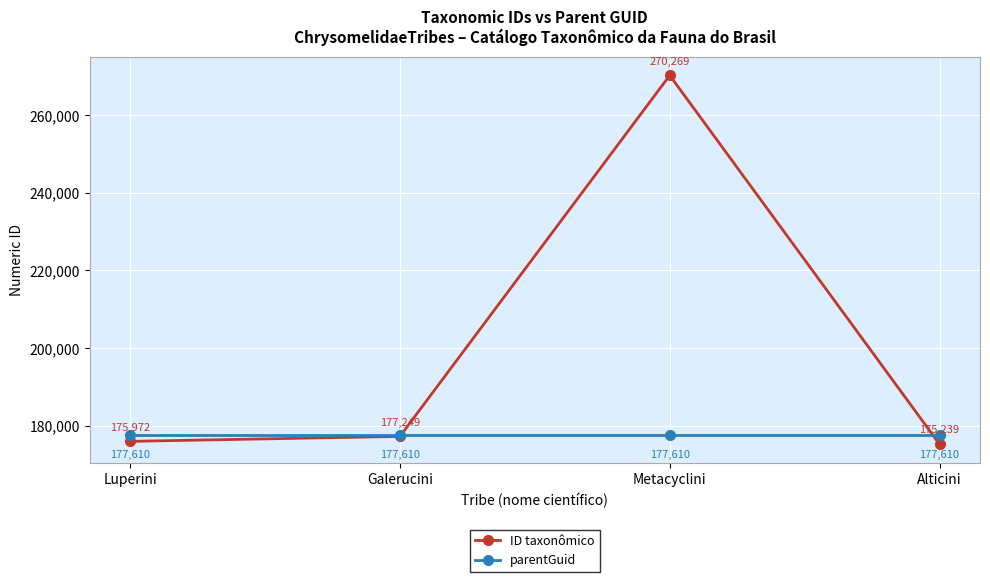

Which series has the largest total across all categories?

ID taxonômico